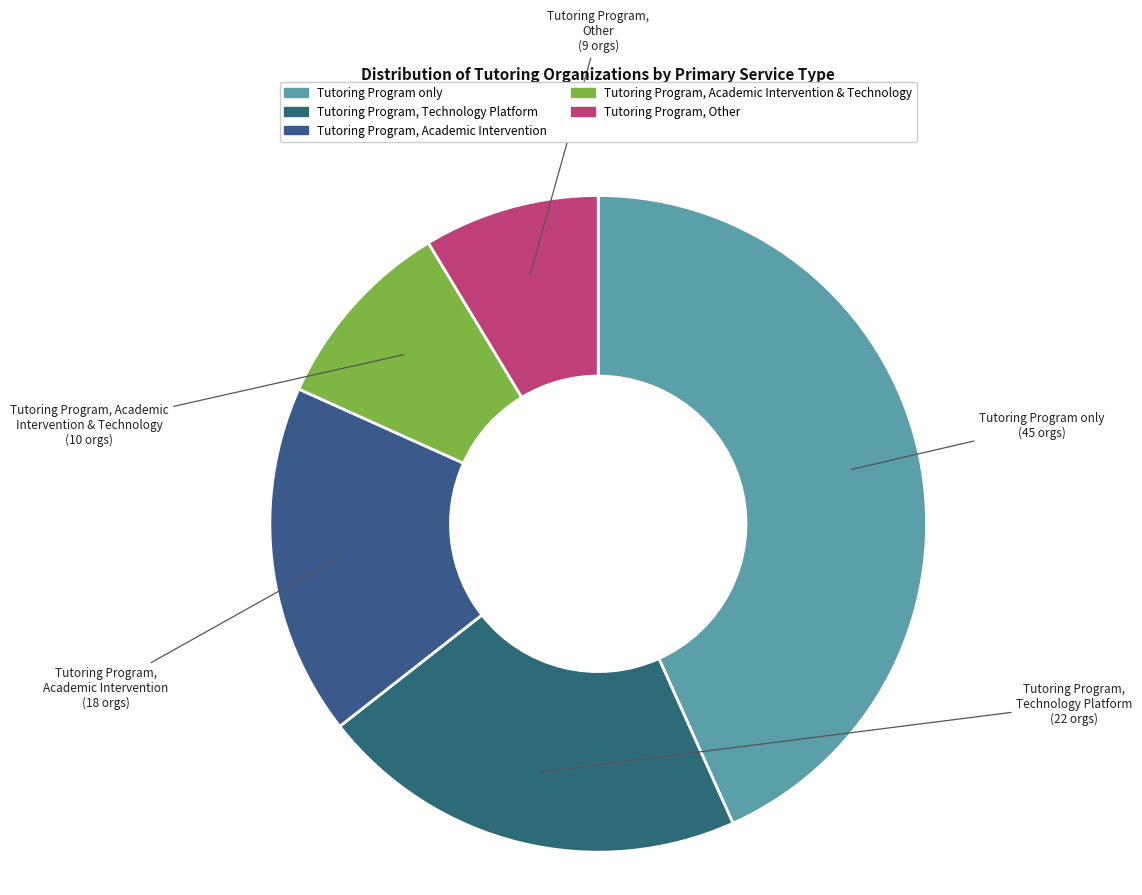

How many slices are in this pie chart?

5